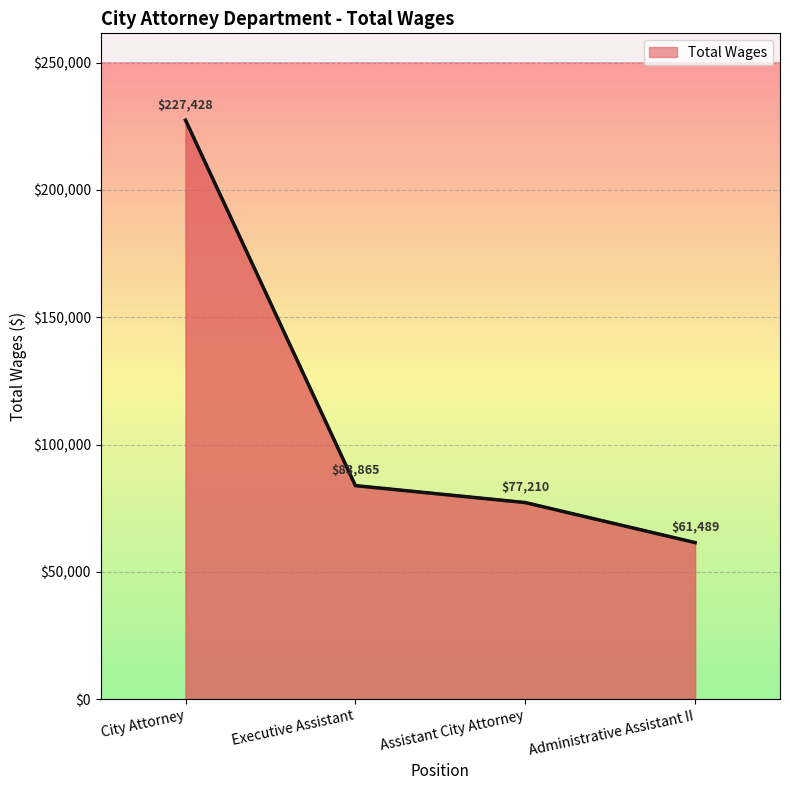

What position from the right is Executive Assistant?

3